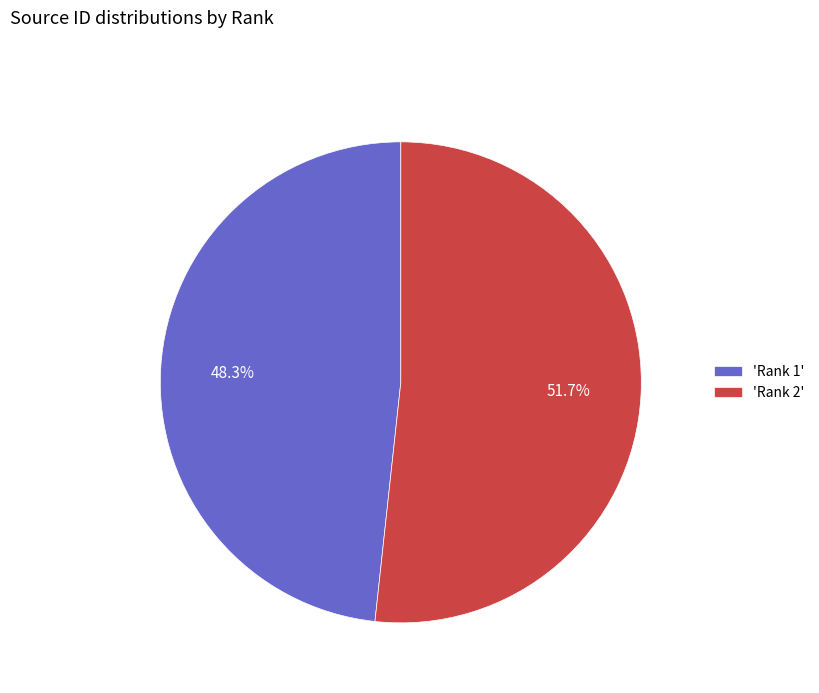

Does any single category account for the majority?

Yes